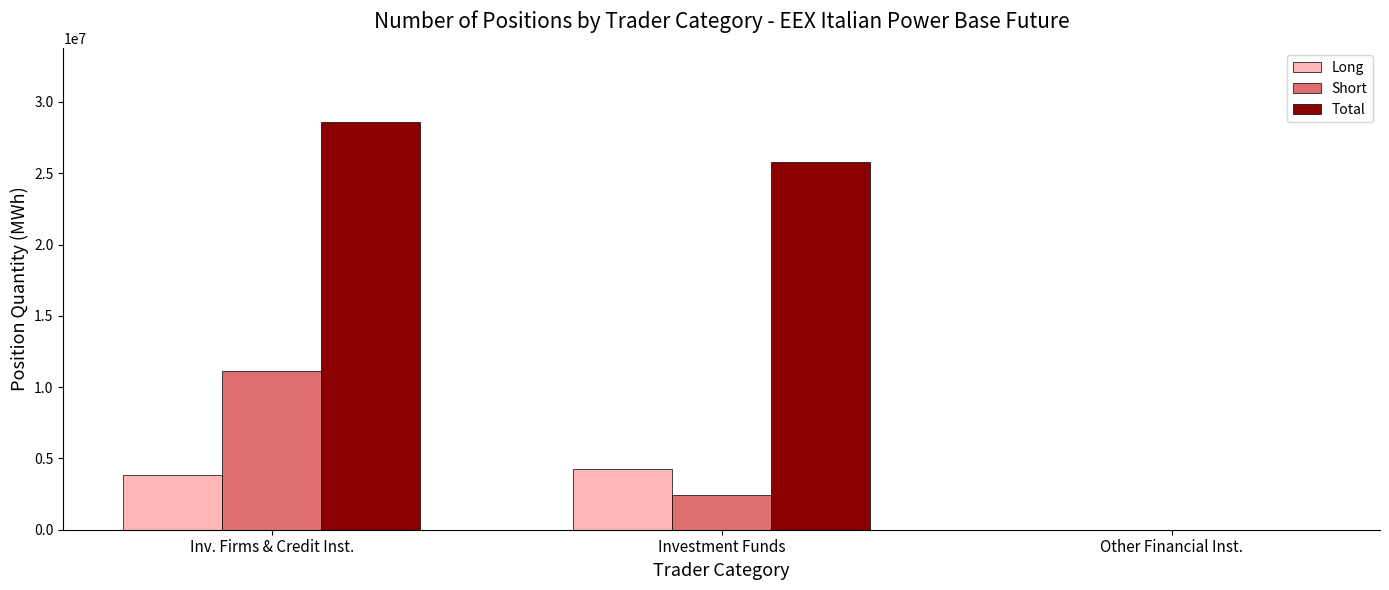

What are all the series names shown in the legend?

Long, Short, Total